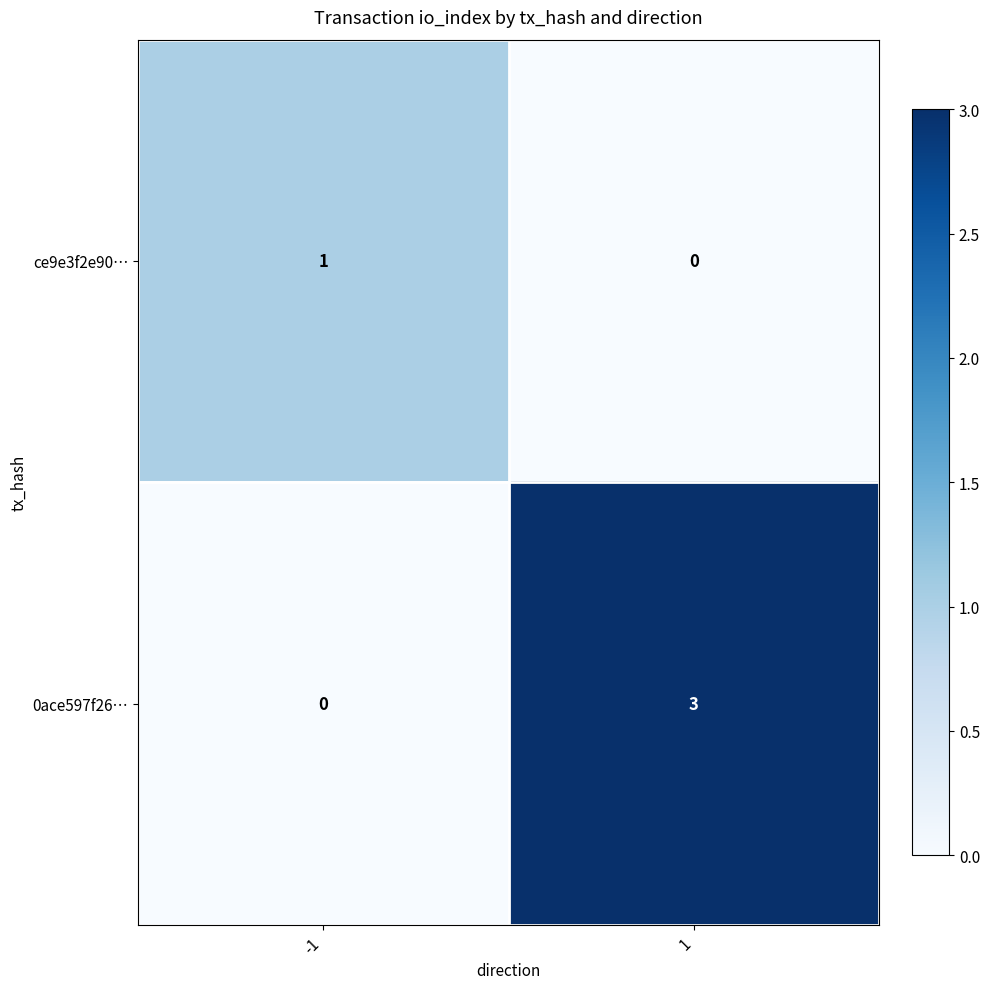

Which series changed the most between -1 and 1?

0ace597f26…